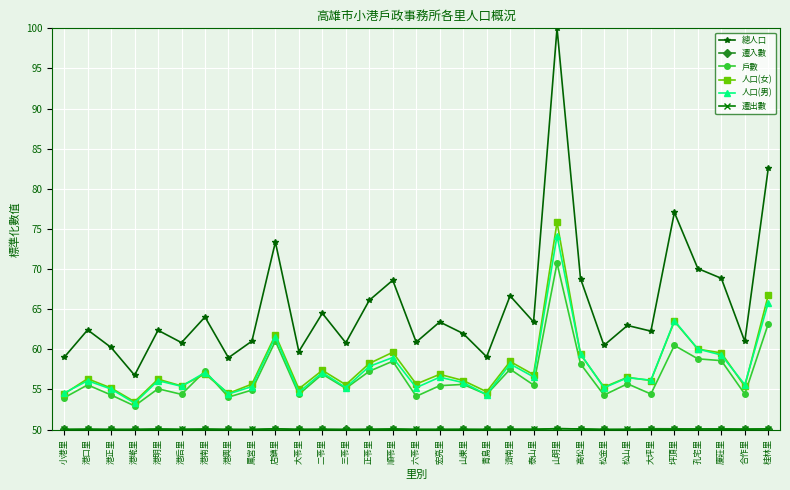

In 戶數, how many points are lower than both neighbors (excluding endpoints)?

11